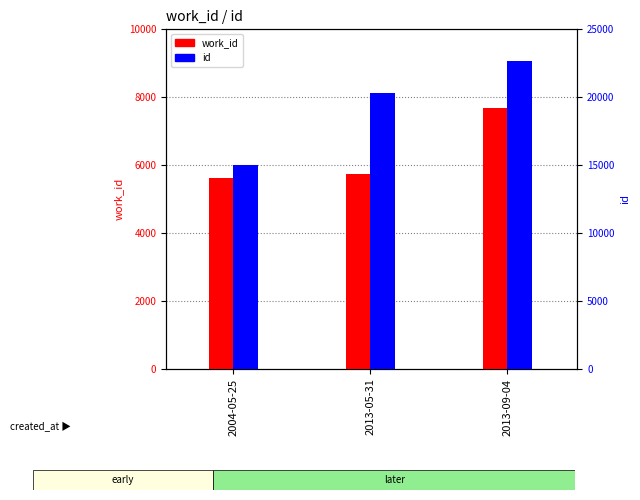

How many data points in work_id are above 5736?

1